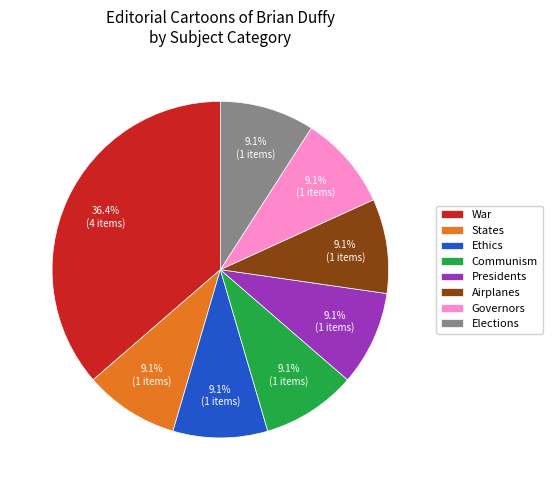

What percentage is the Communism slice, to the nearest percent?

9%